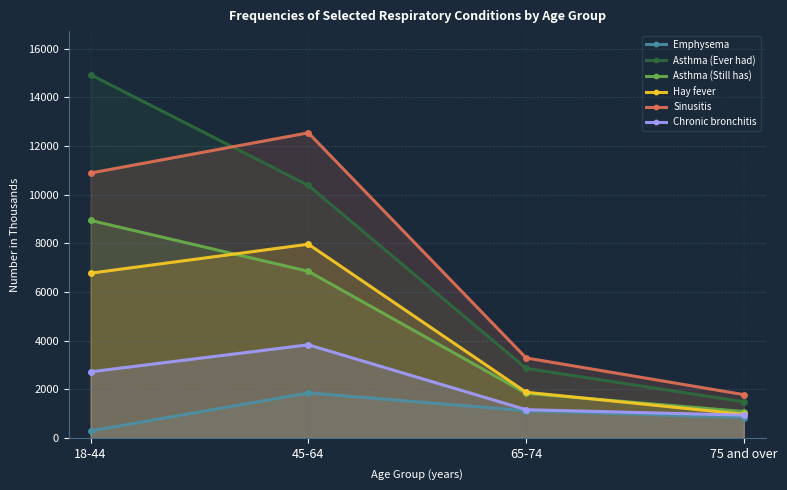

What is the minimum value for Sinusitis?

1783